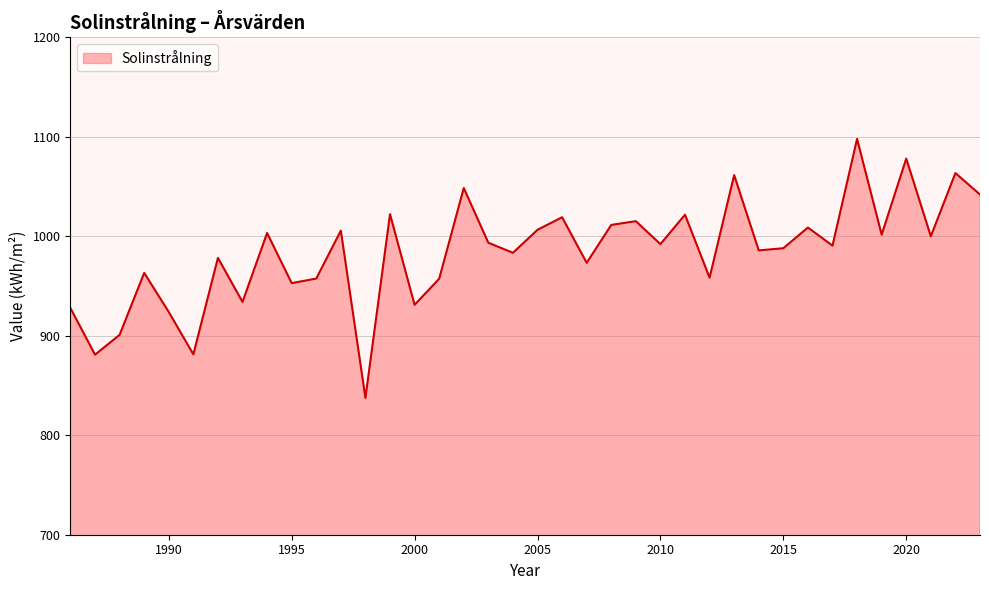

What is the maximum value shown in the chart?

1097.9